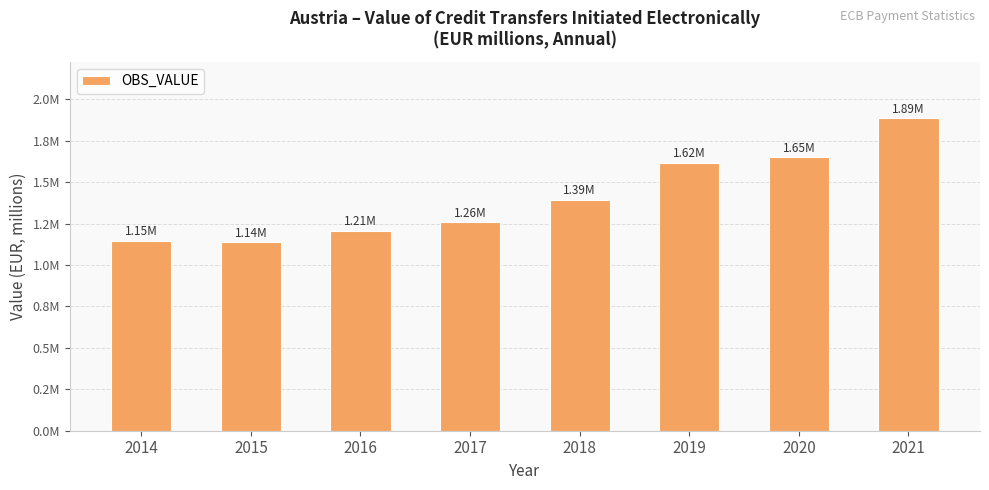

Does the chart contain any negative values?

No